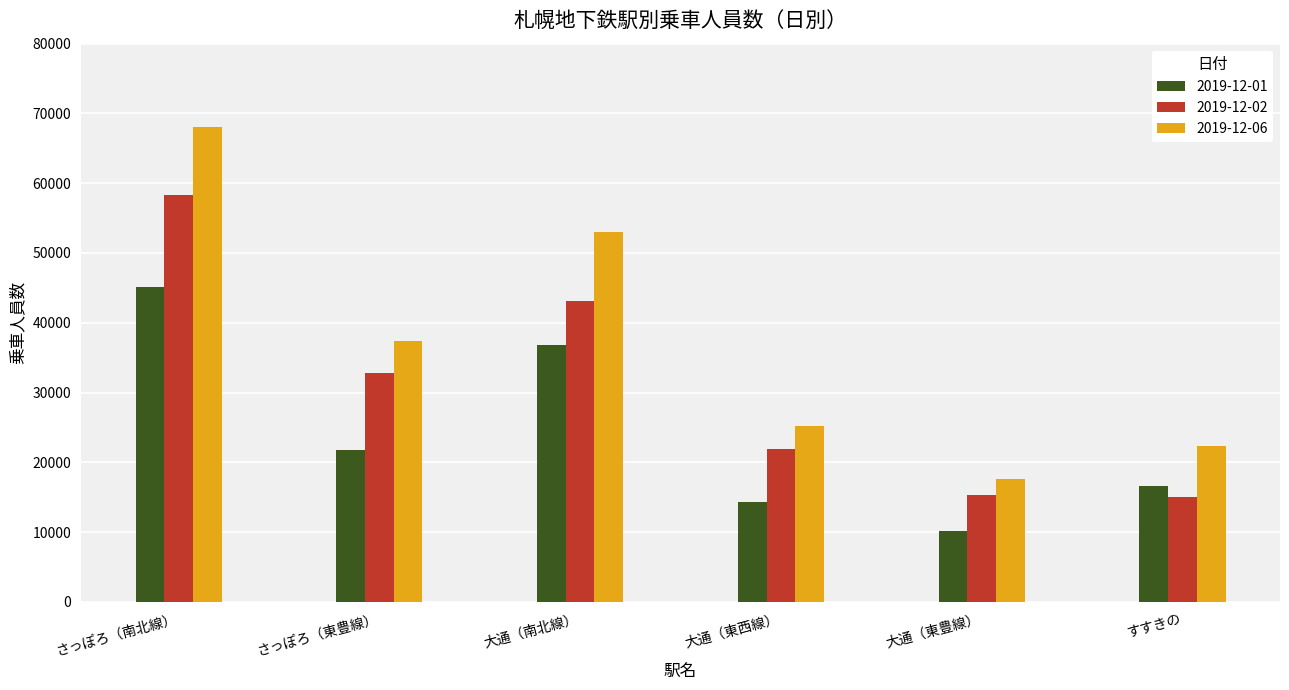

How many values in the 2019-12-06 series are below 37444?

3